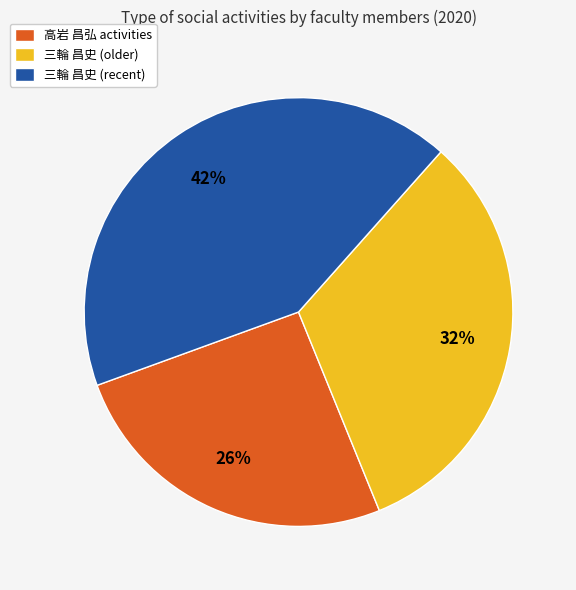

What percentage is the 高岩 昌弘 activities slice, to the nearest percent?

26%